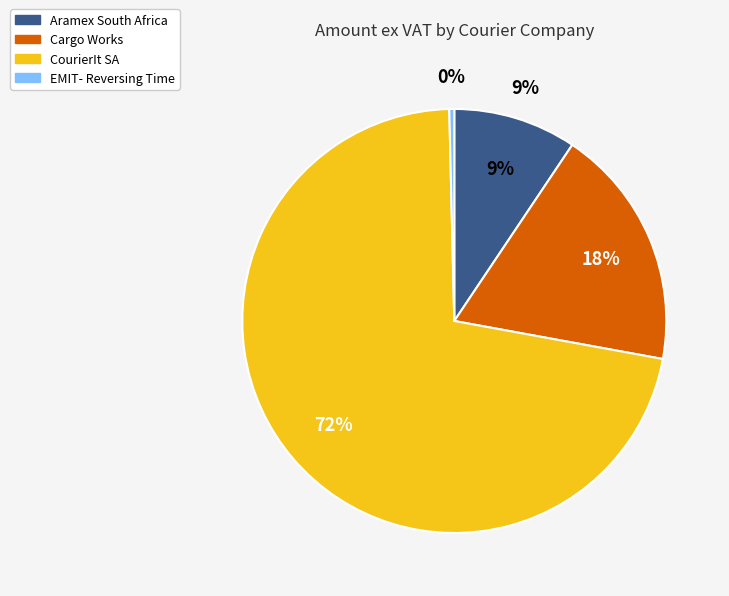

Which slice is the largest?

CourierIt SA